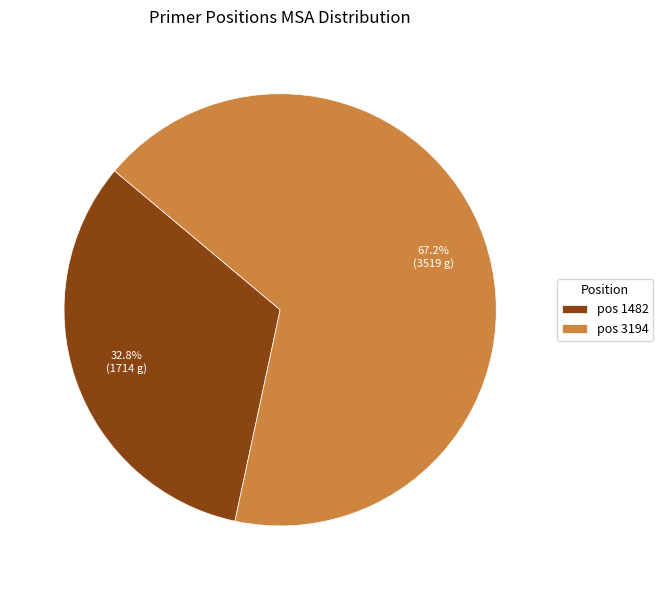

Rank the categories by value from lowest to highest.

pos 1482, pos 3194